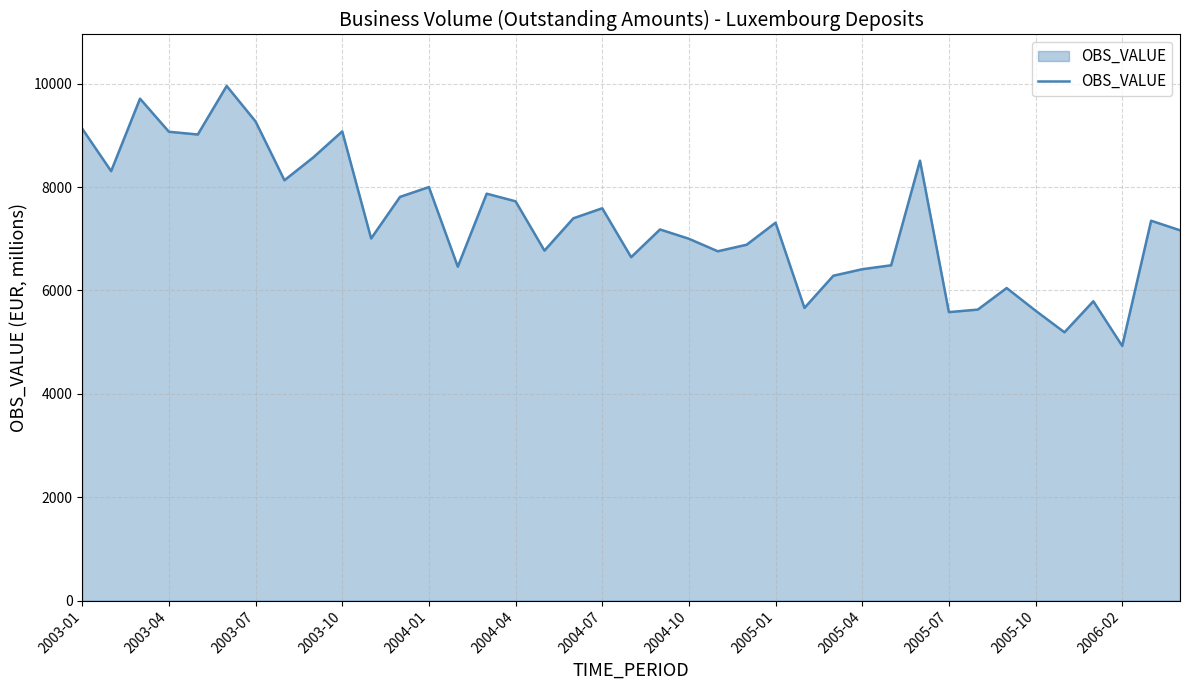

What is the greatest value displayed?

9955